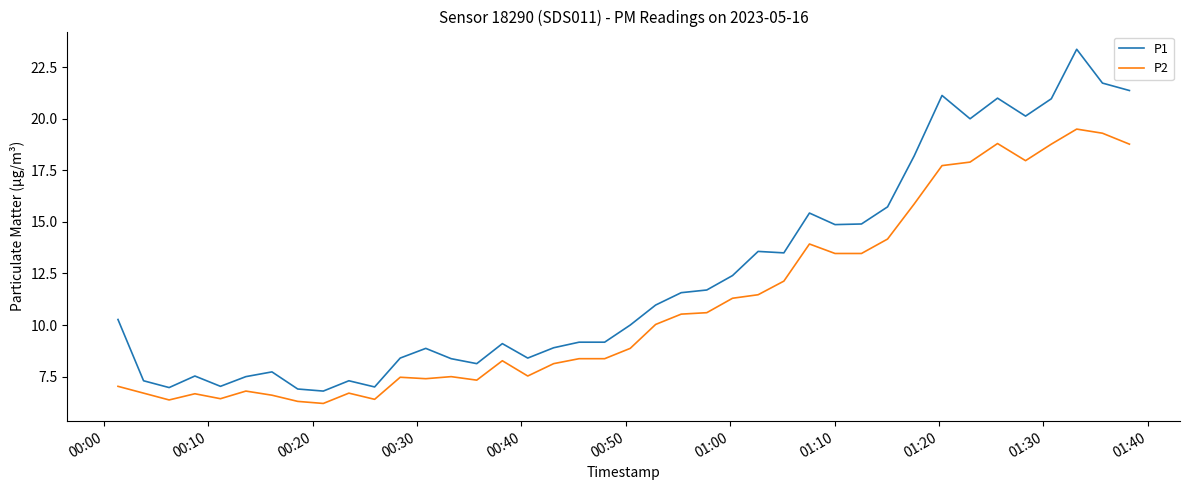

True or false: P2 and P1 intersect in this chart.

False